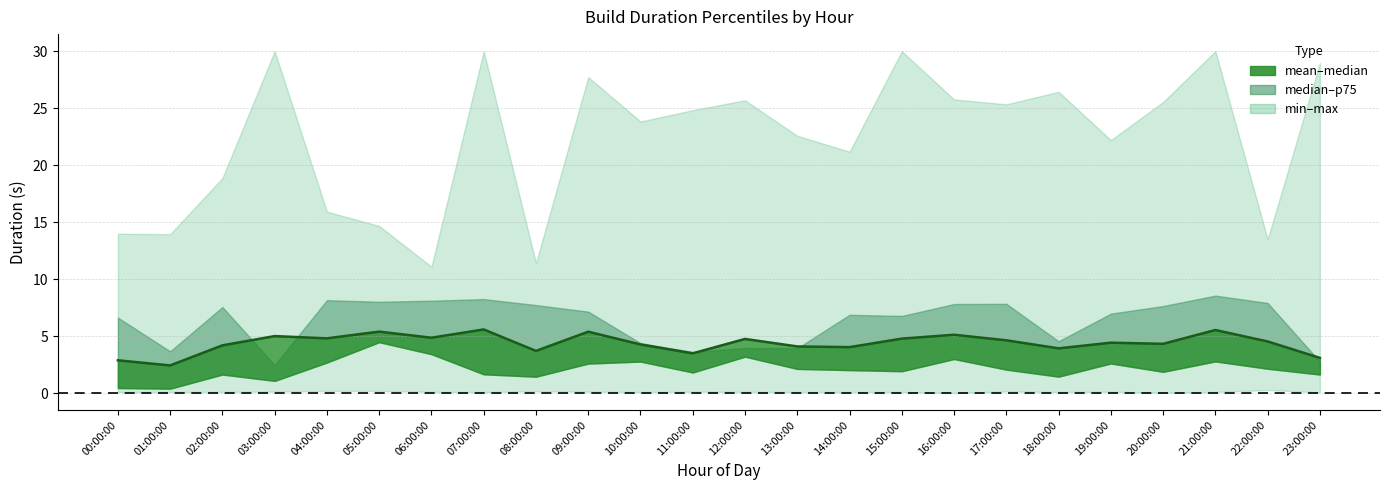

At which category does the chart reach its minimum across all series?

01:00:00